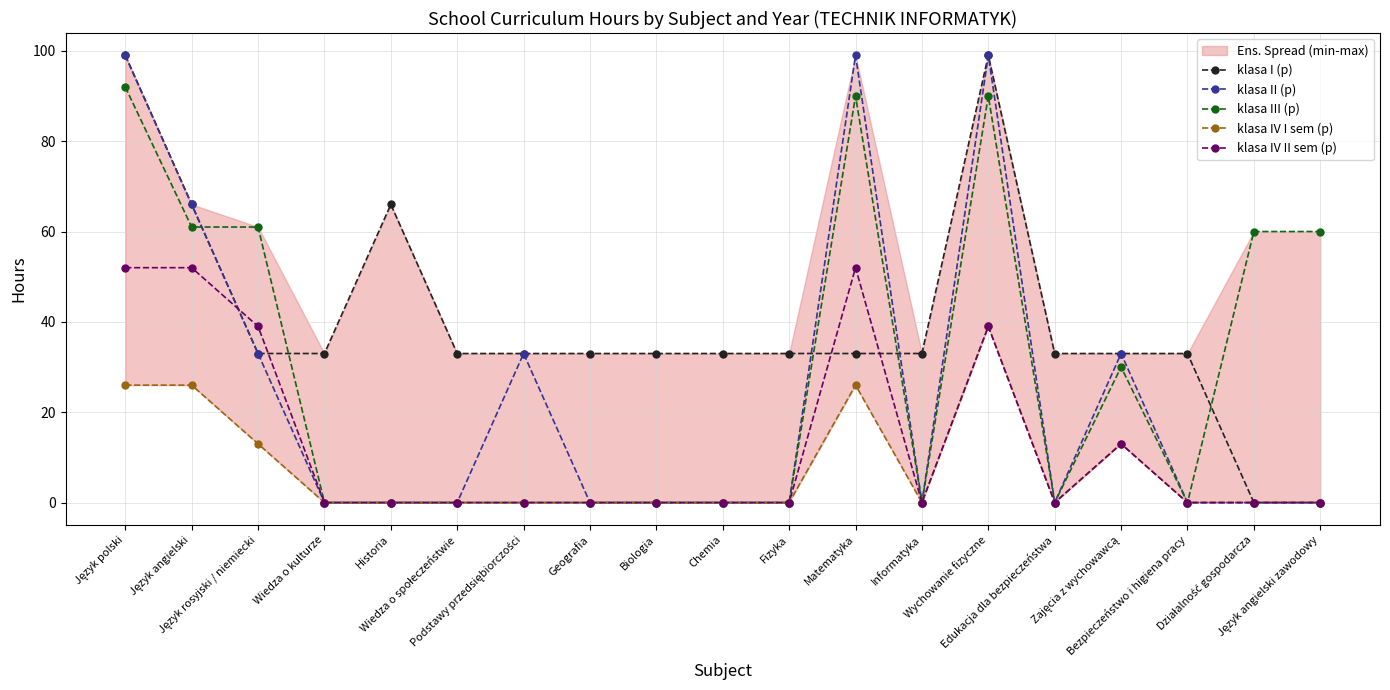

What value does the klasa I (p) series have at Matematyka?

33